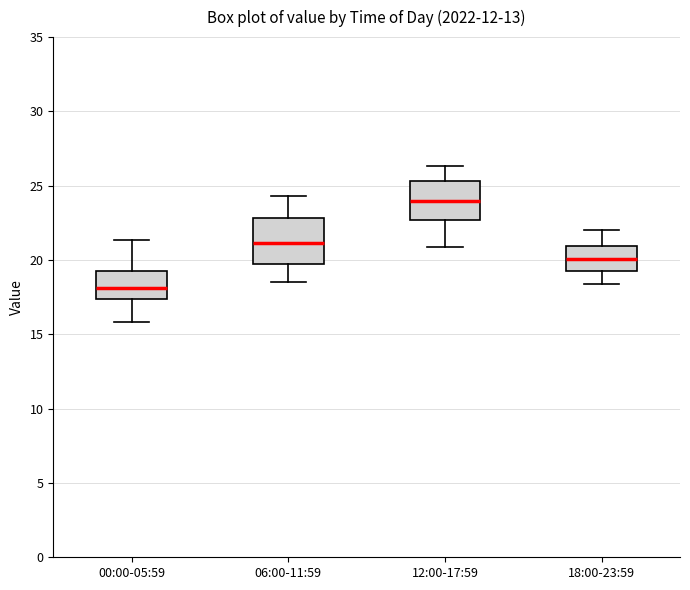

Which box's median line is the lowest?

00:00-05:59